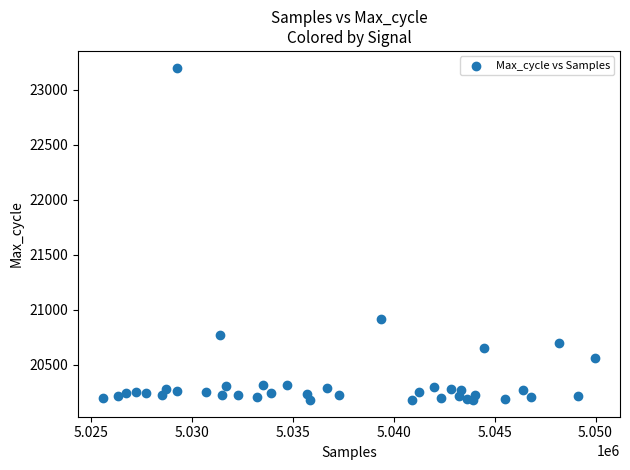

What is the range of Y values (max minus min)?

3022